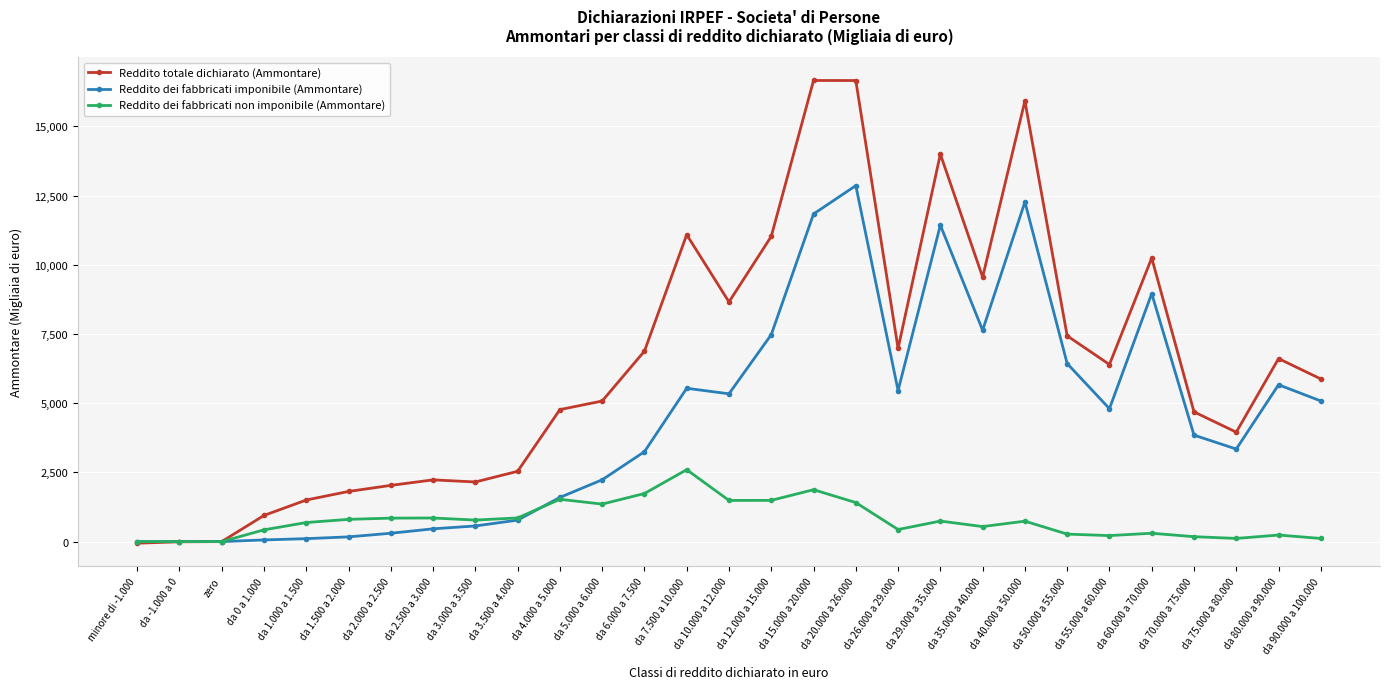

True or false: Reddito dei fabbricati non imponibile (Ammontare) has more than 0 points higher than both neighbors.

True